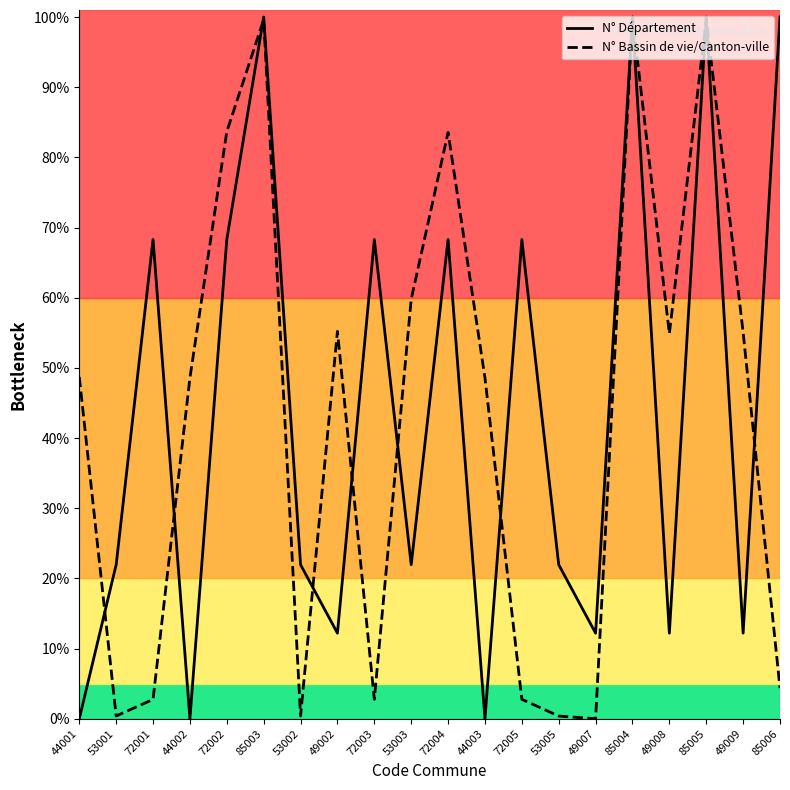

True or false: N° Bassin de vie/Canton-ville and N° Département intersect in this chart.

True